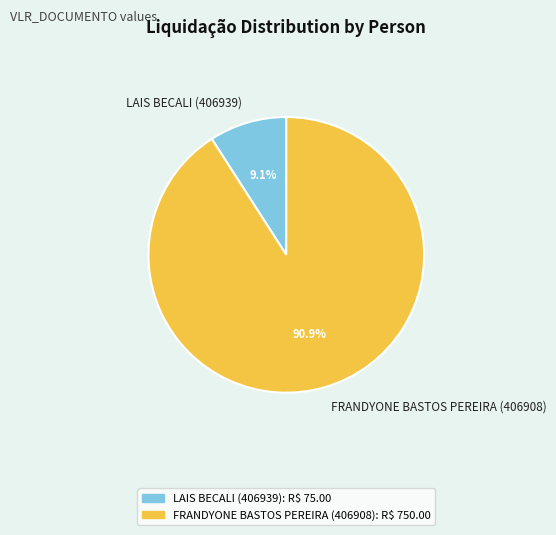

The FRANDYONE BASTOS PEREIRA (406908) slice represents 91% of the pie. True or false?

True